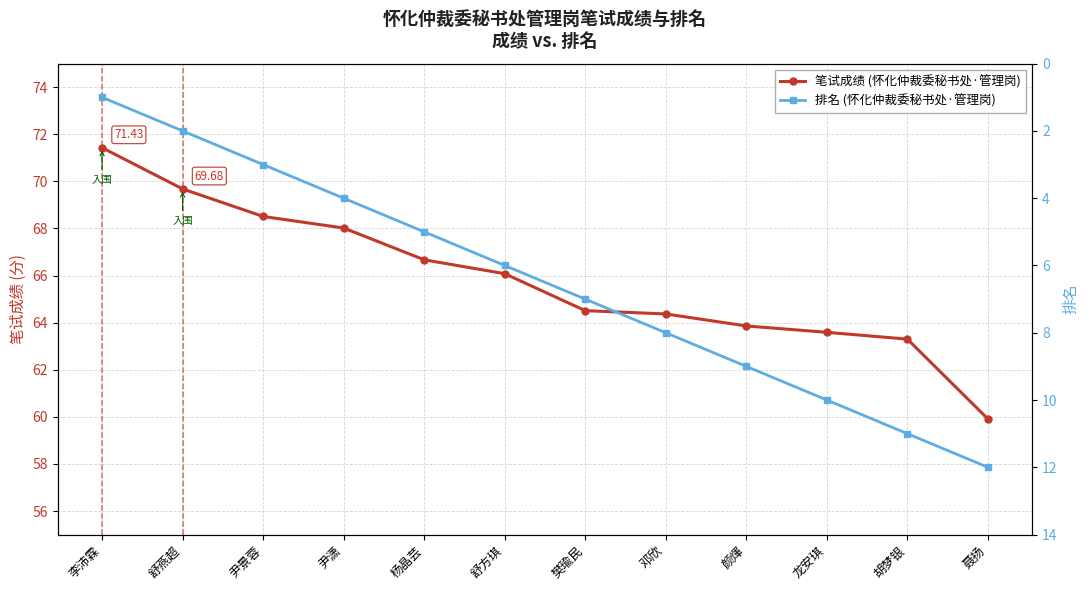

What is the label of the 3rd point from the left?

尹景蓉